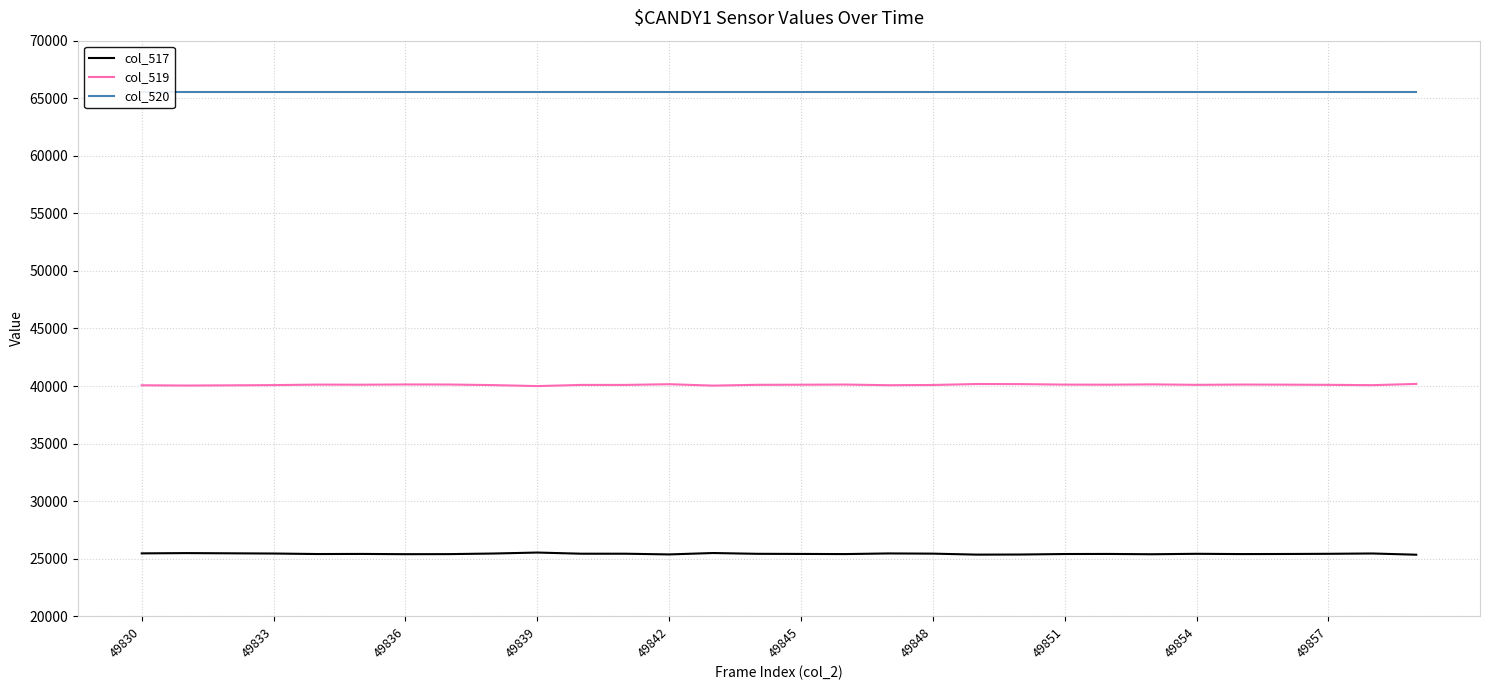

What is the sum of the col_519 values at 49842 and 49830?

80228